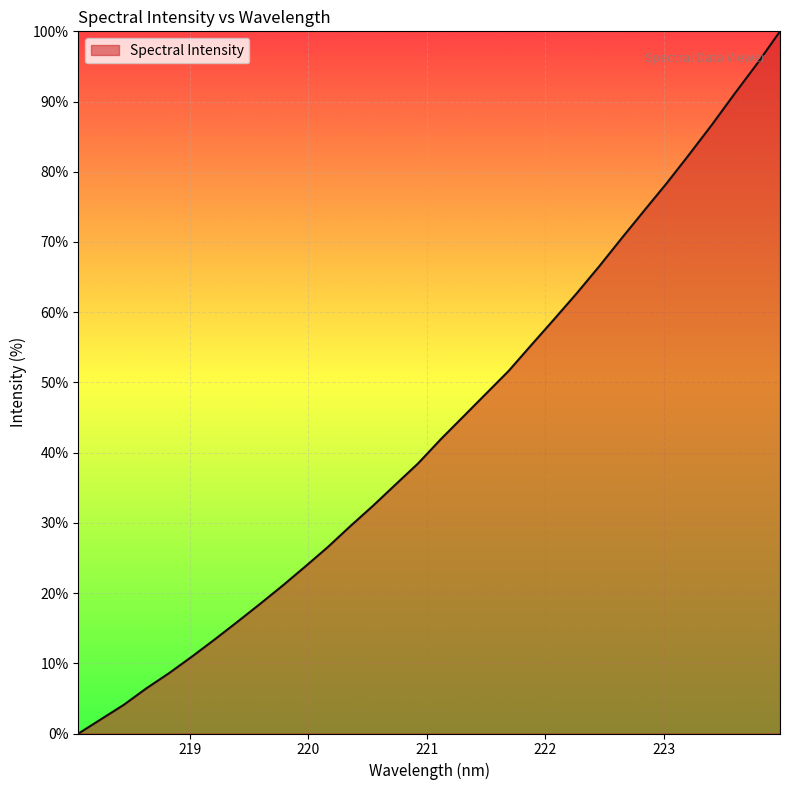

What is the greatest value displayed?

100.0